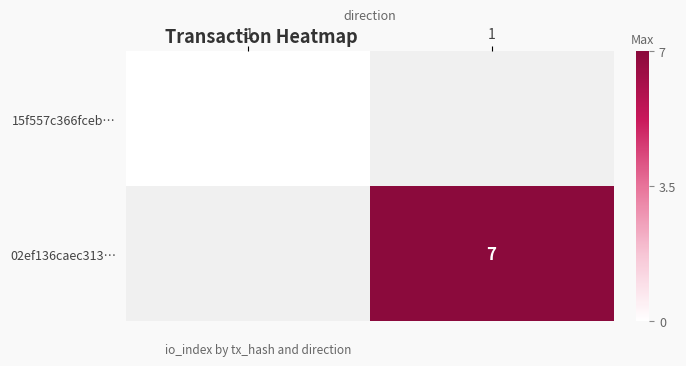

Is the value of 02ef136caec313… at 1 greater than the value of 15f557c366fceb… at -1?

Yes